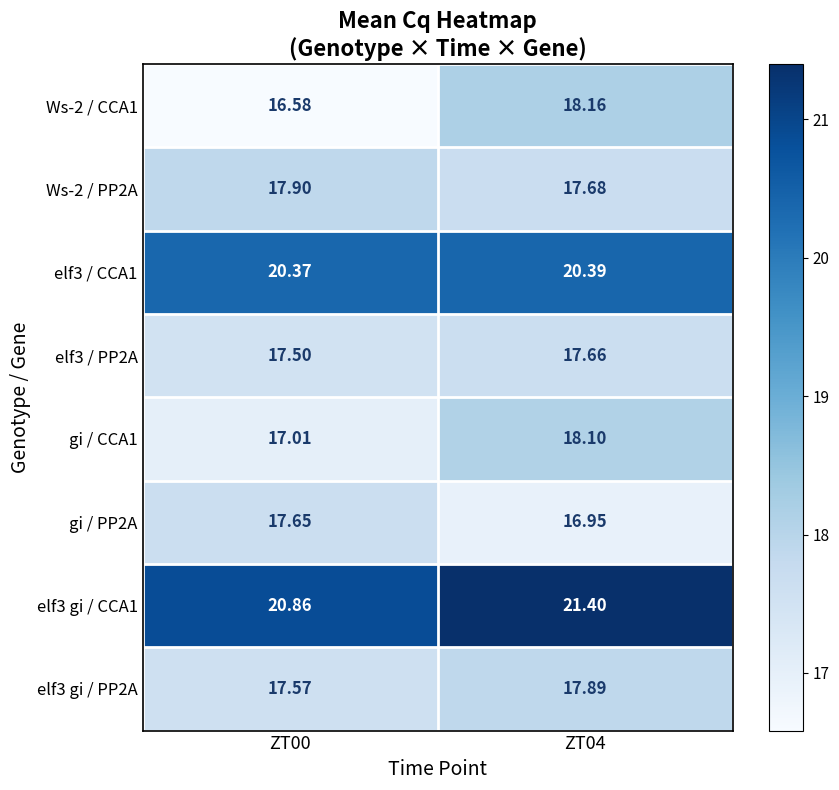

Is the value of Ws-2 / CCA1 at ZT04 greater than the value of gi / PP2A at ZT04?

Yes